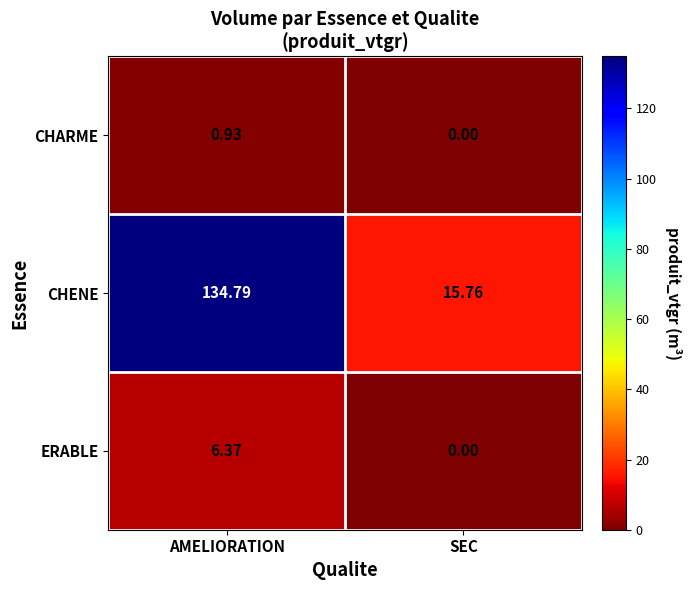

At which label is CHENE closest to 75?

SEC